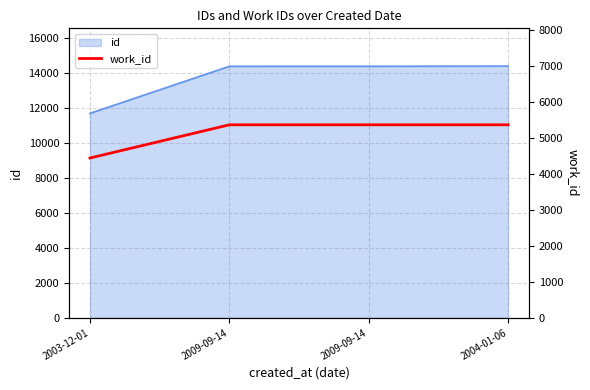

Which category has the highest value across all series?

2009-09-14